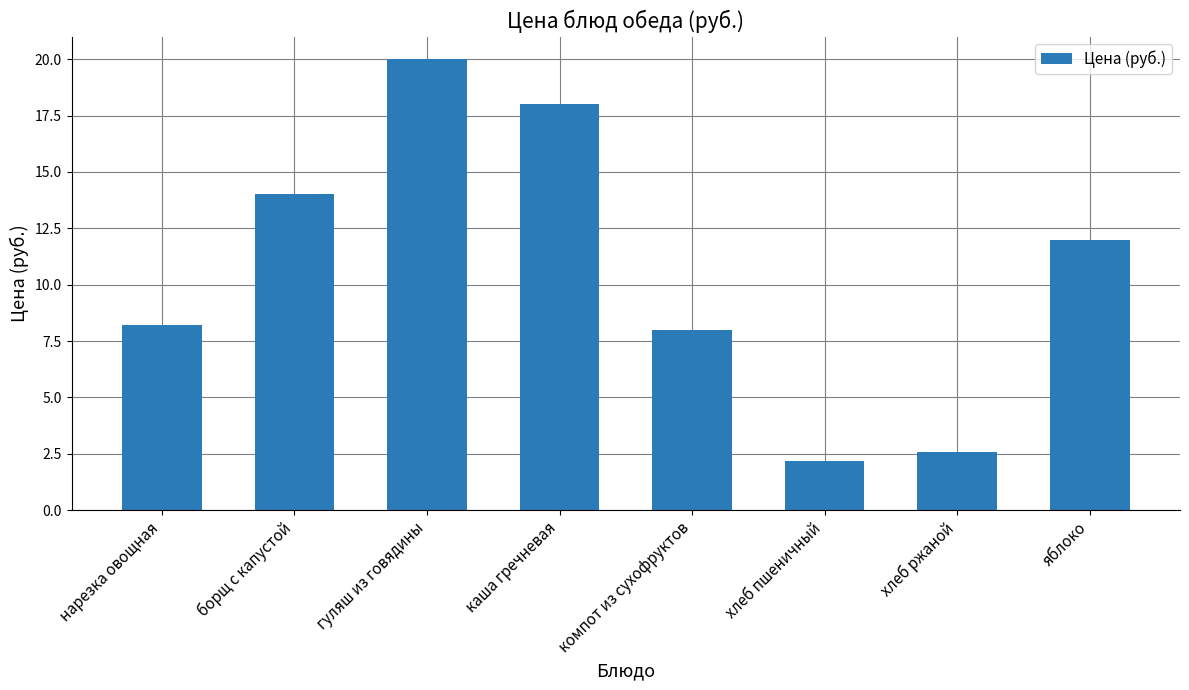

The value at каша гречневая is 18.0. True or false?

True